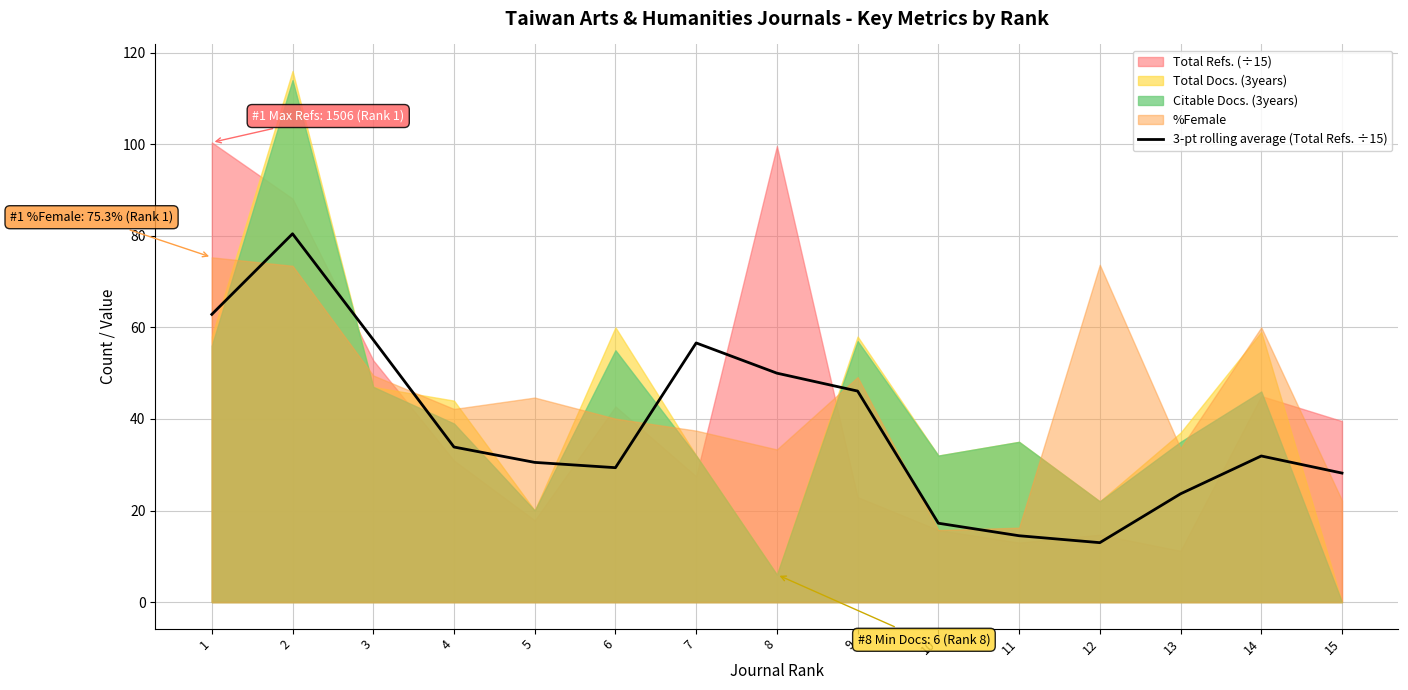

Is it true that the value at 11 is 14.5?

True